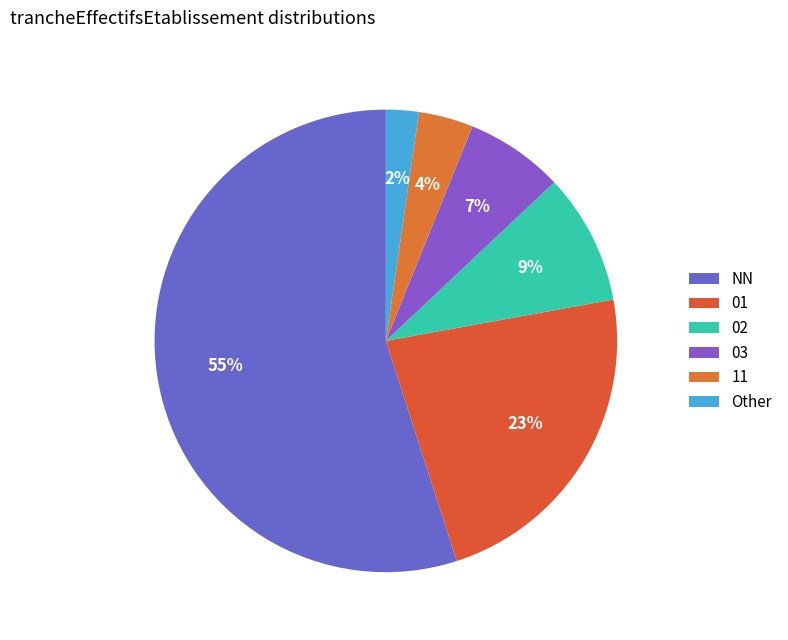

True or false: Other accounts for 2% of the total.

True